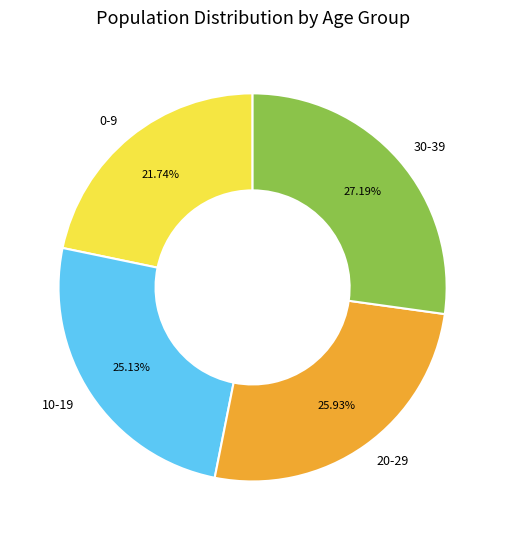

Does 30-39 account for over 50% of the chart?

No